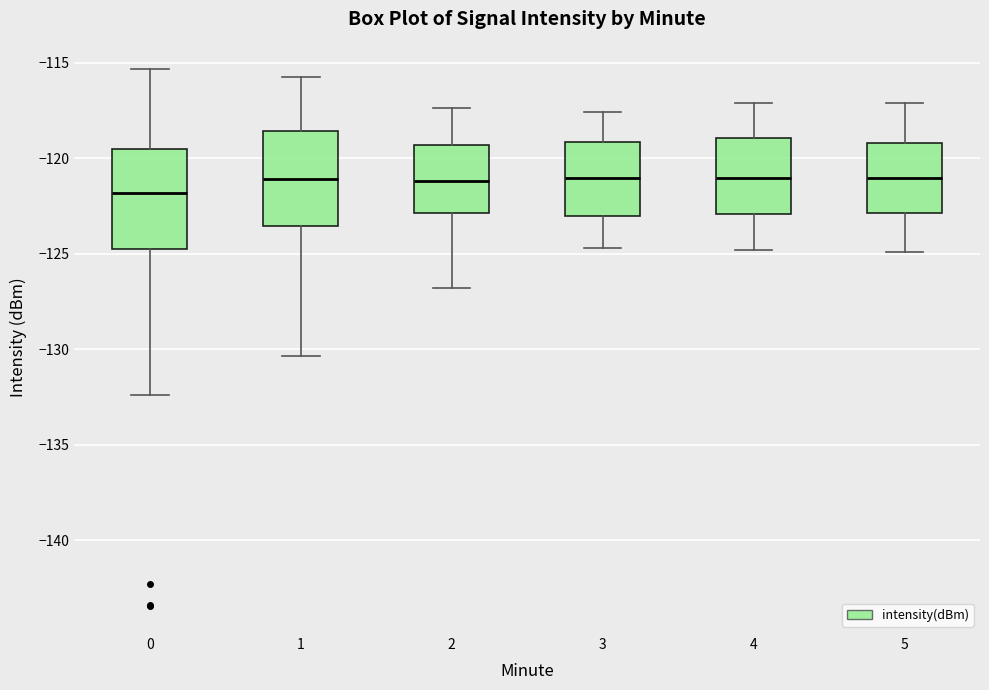

Reading left to right, transcribe this box plot: for each box, give where its median line is, the range the box spans, and where its two whiskers end, as read against the y-axis. The values are not printed on the chart, so give them approximately, as read against the axis.

0: median -122.0, box -124.5 to -119.5, whiskers -132.5 to -115.5
1: median -121.0, box -123.5 to -118.5, whiskers -130.5 to -115.5
2: median -121.0, box -123.0 to -119.5, whiskers -127.0 to -117.5
3: median -121.0, box -123.0 to -119.0, whiskers -124.5 to -117.5
4: median -121.0, box -123.0 to -119.0, whiskers -125.0 to -117.0
5: median -121.0, box -123.0 to -119.0, whiskers -125.0 to -117.0